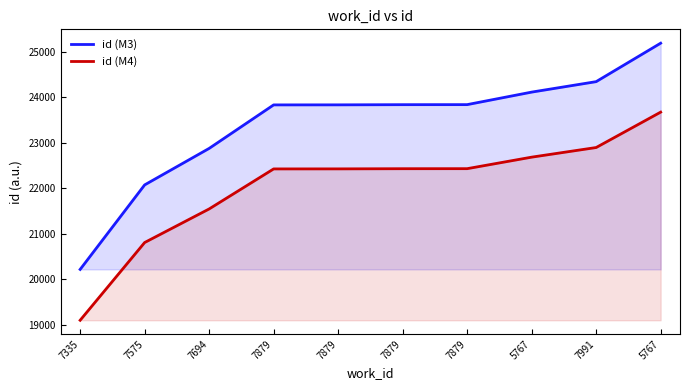

What is the sum of all id (M4) values?

220437.3